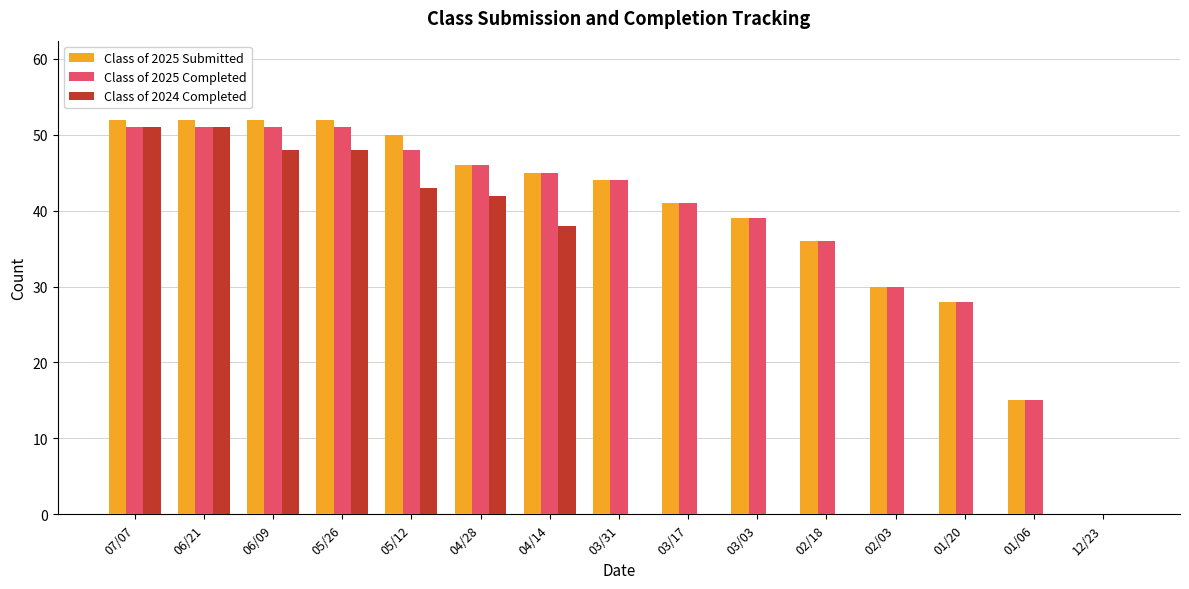

What is the spread (max minus min) of values at 02/03?

30